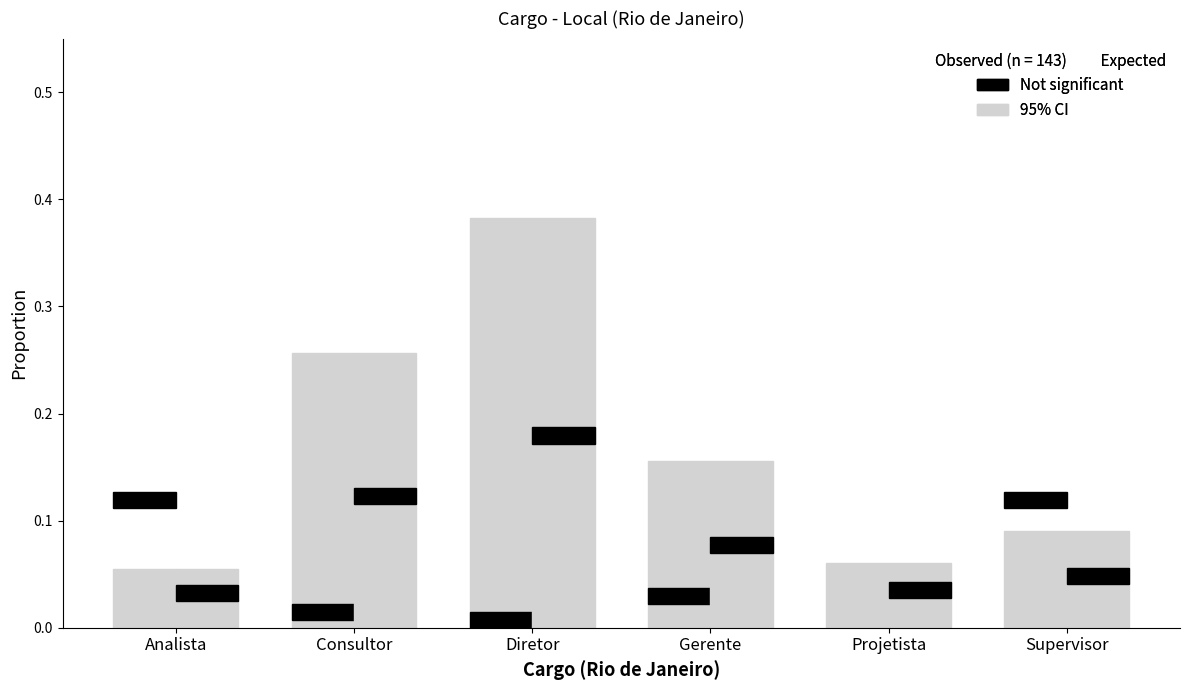

The chart shows a value of 0.2 at Diretor. True or false?

False